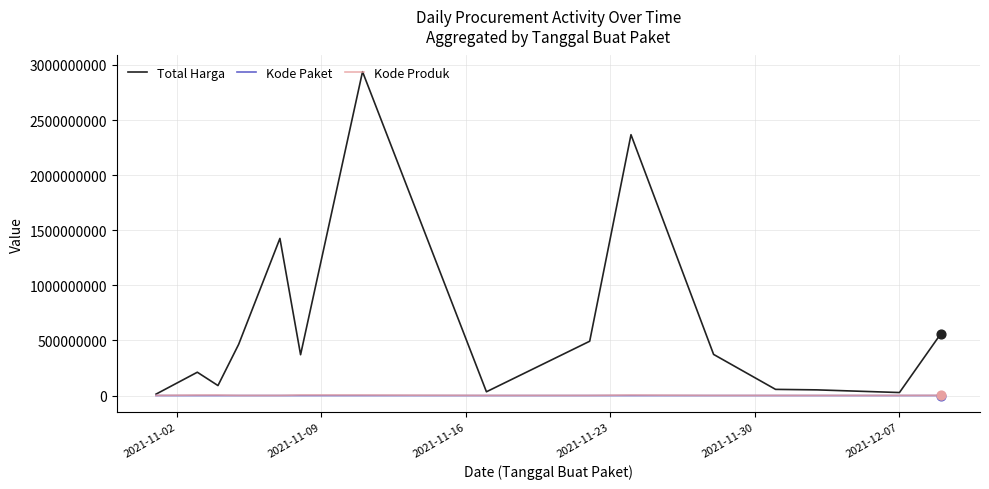

Which series has the widest spread of values?

Total Harga